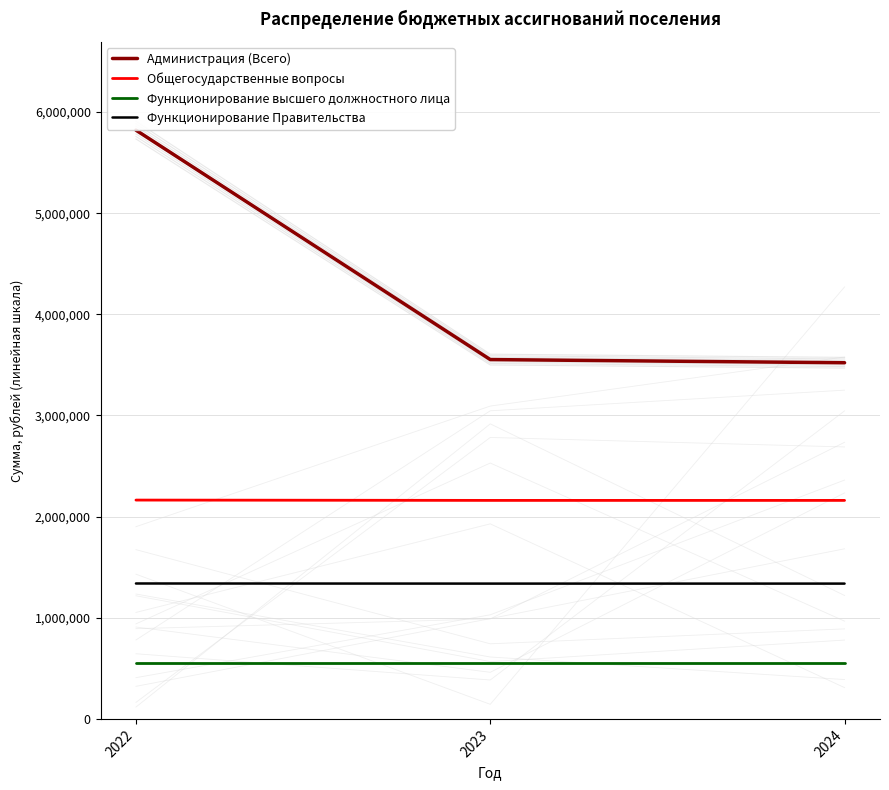

Reading right to left, list all the values displayed in this chart.

Администрация (Всего): 3521226.6	3552548.2	5820825.6
Общегосударственные вопросы: 2160240.9	2160240.9	2163422.9
Функционирование высшего должностного лица: 557581.0	557581.0	557581.0
Функционирование Правительства: 1337649.8	1337649.8	1338825.8